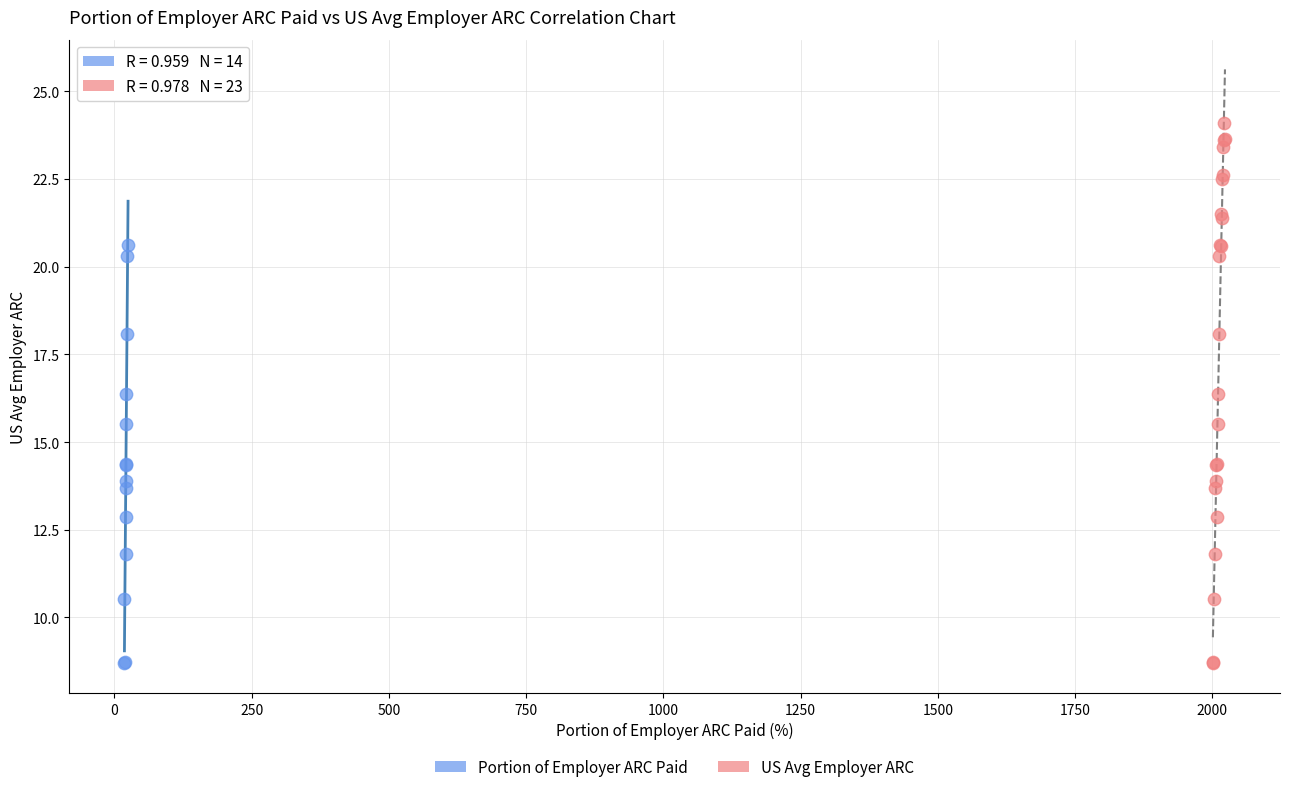

Which series has the widest spread of Y values?

US Avg Employer ARC